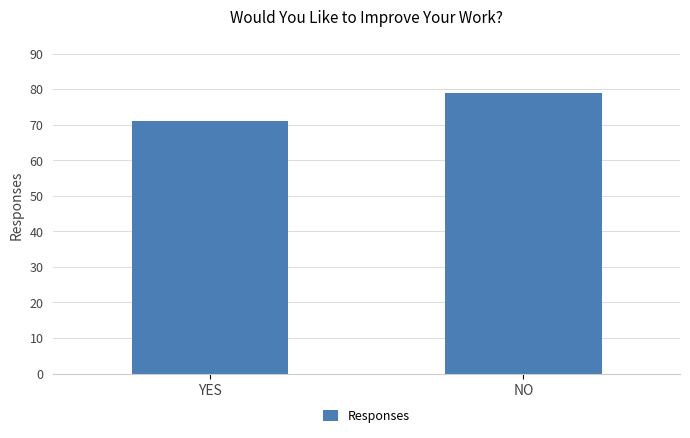

True or false: the data shows 71 at YES.

True